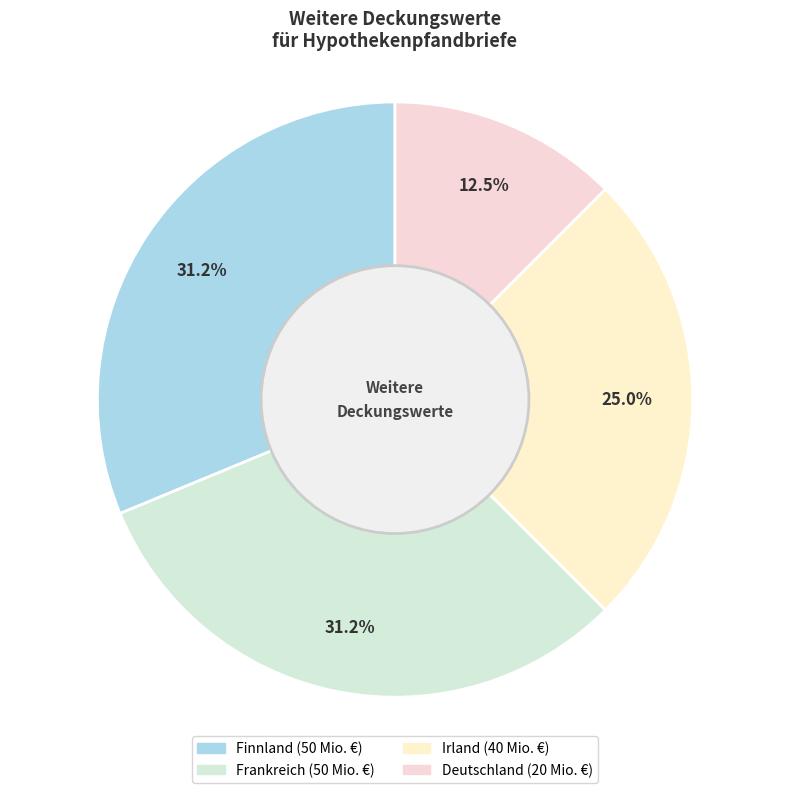

Approximately how many times larger is the value at Irland compared to Deutschland?

2.0